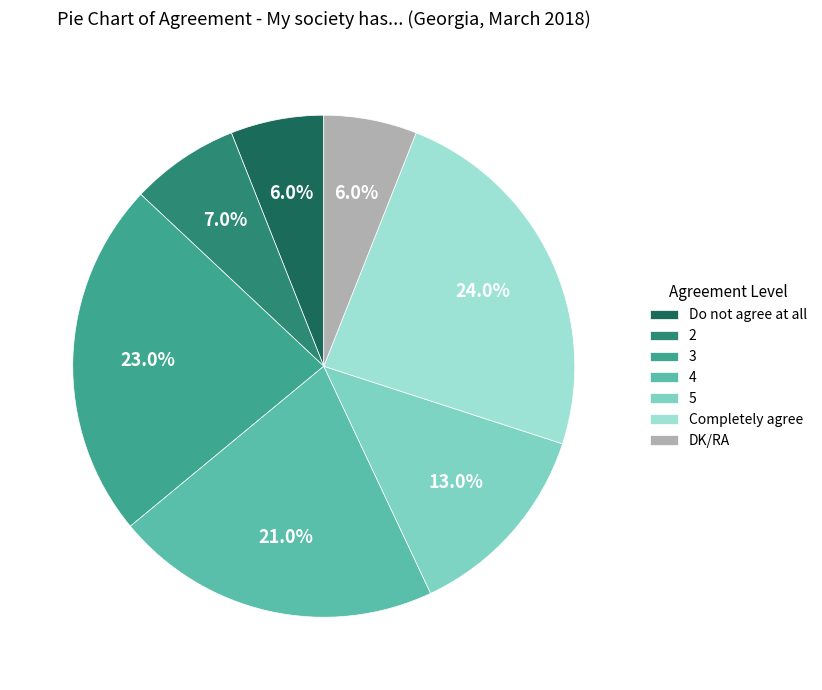

The 3 slice represents 23% of the pie. True or false?

True